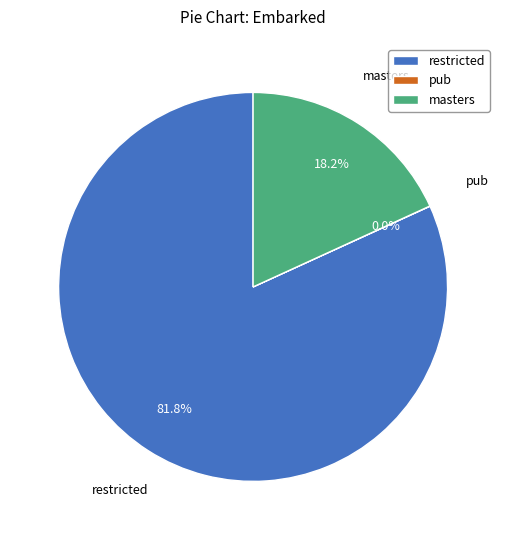

What percentage is NOT represented by restricted?

18.2%